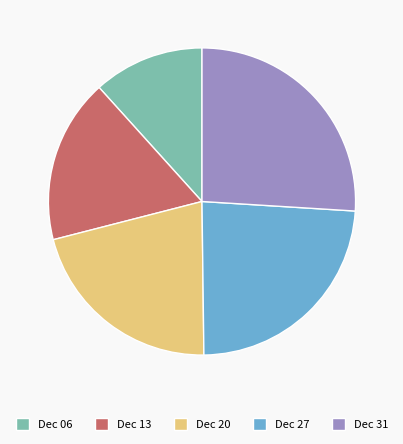

Is it true that Dec 31 is 37% of the pie?

False